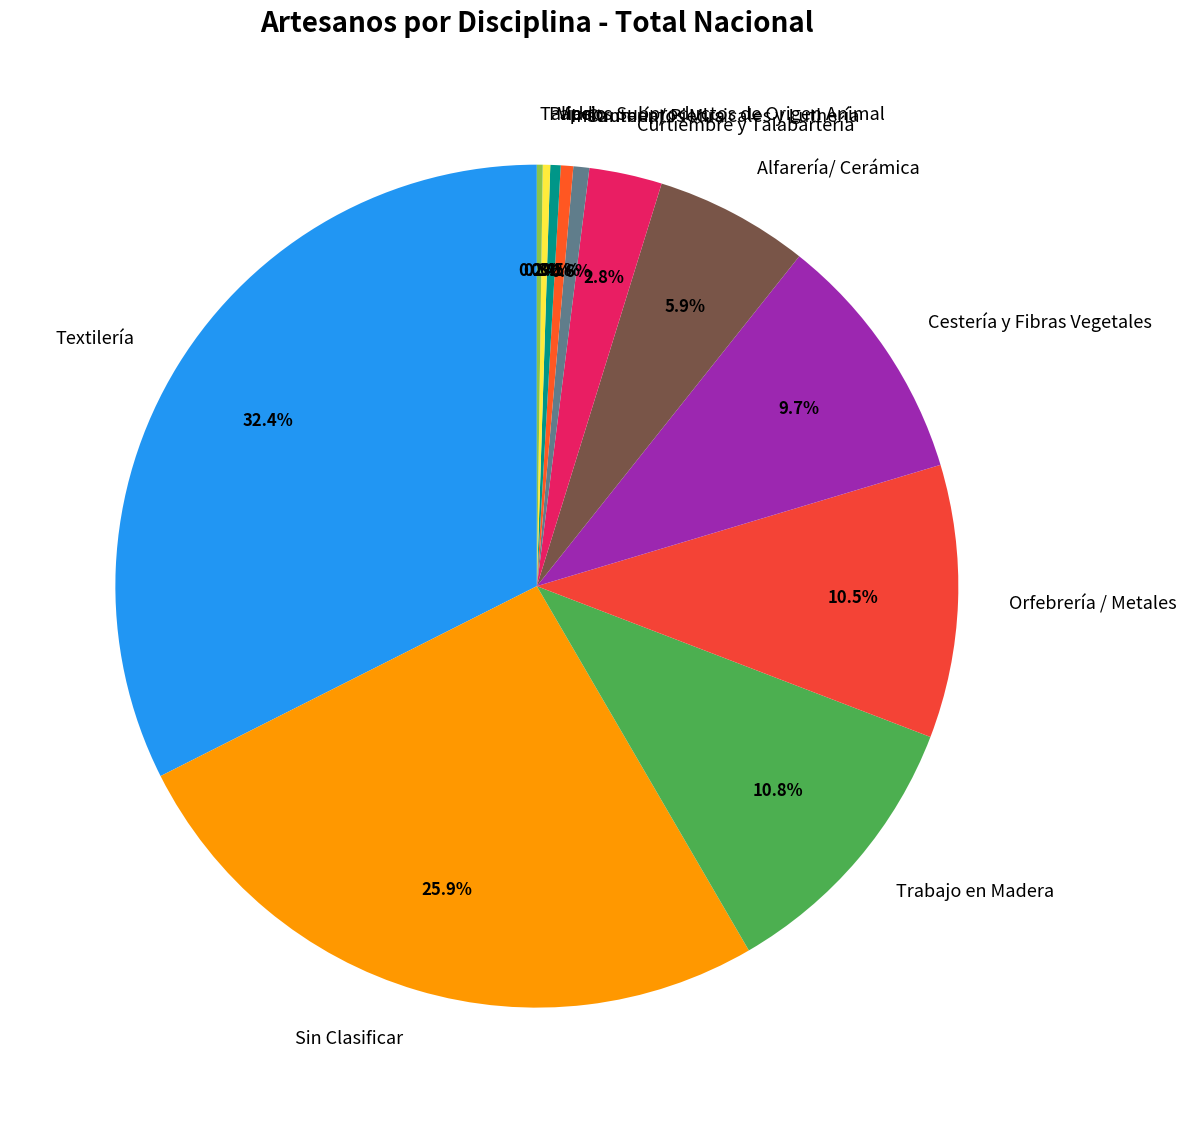

Does Vidrio represent more than half of the total?

No